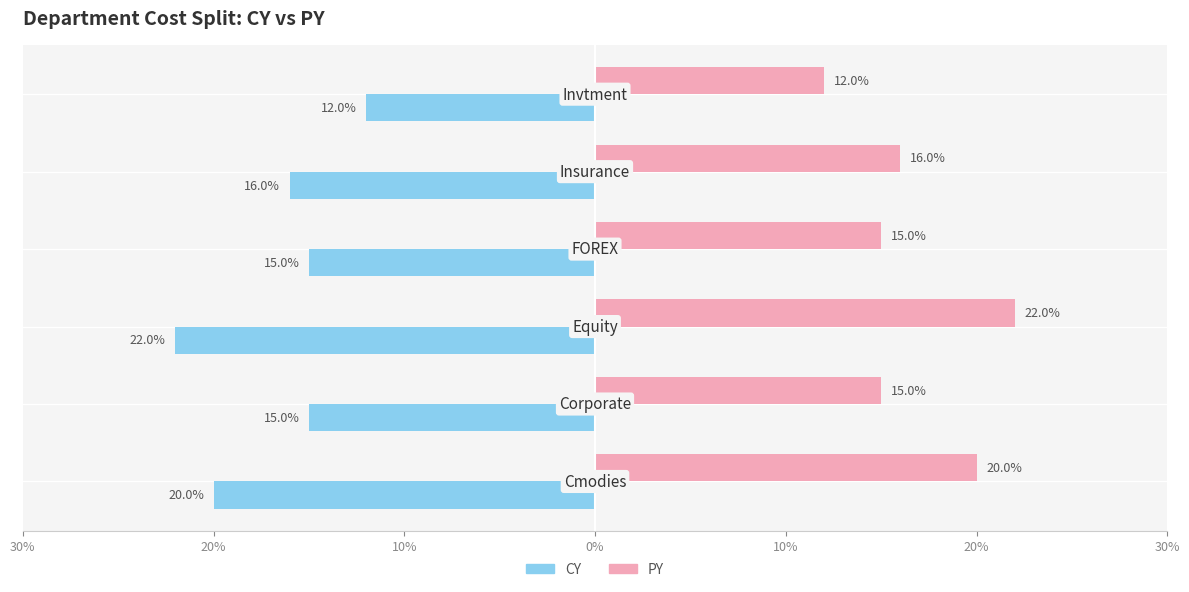

What are all the series names shown in the legend?

CY, PY